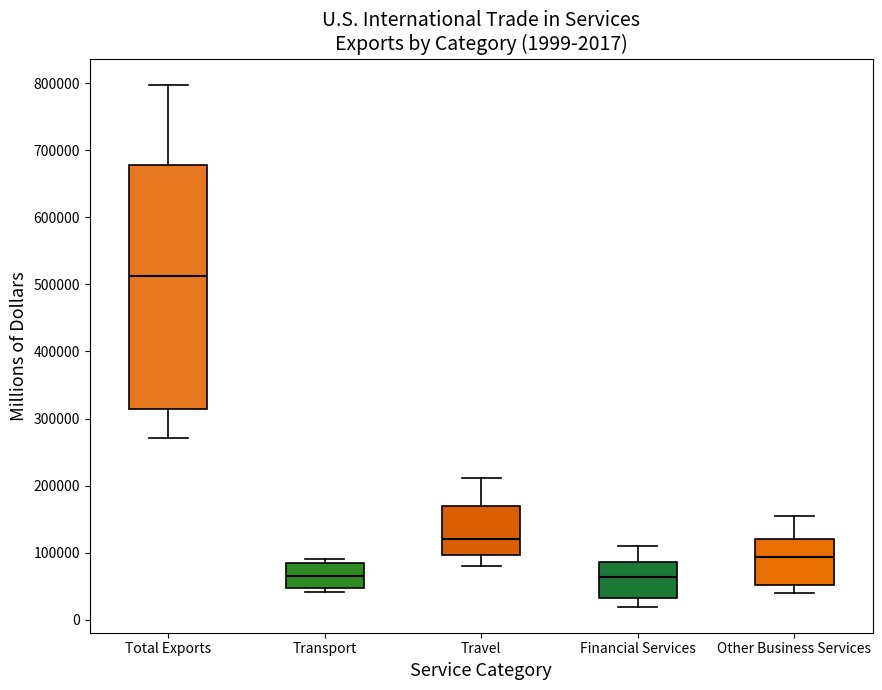

Comparing the boxes themselves (not the whiskers), which one is the tallest?

Total Exports